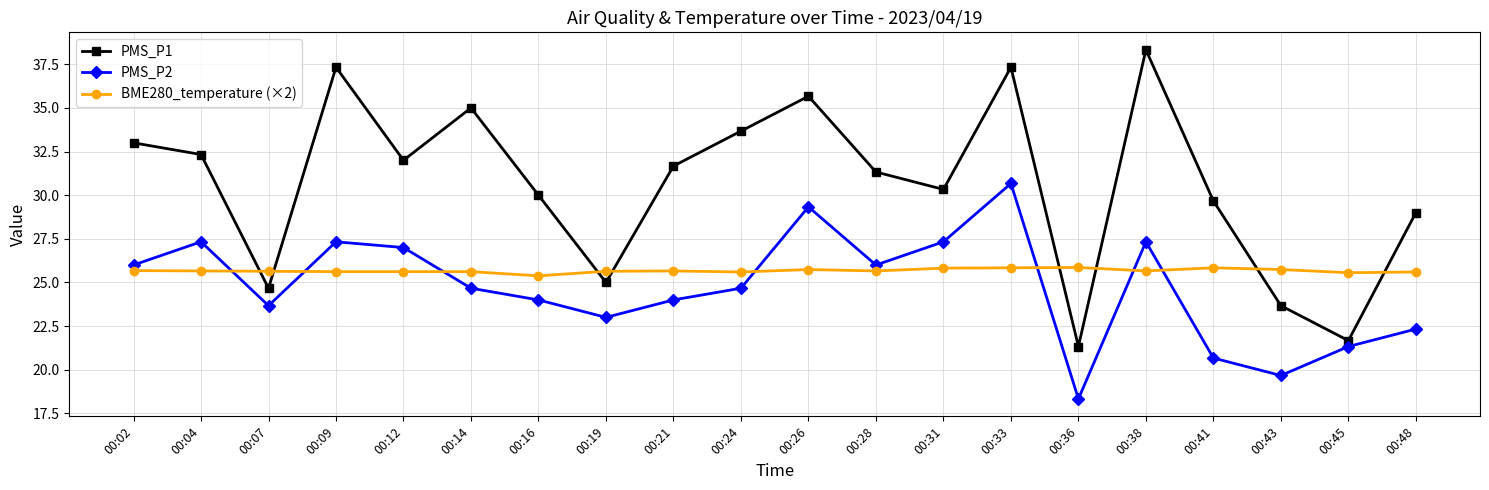

What is the value of the PMS_P2 point at the 2nd from the left?

27.3